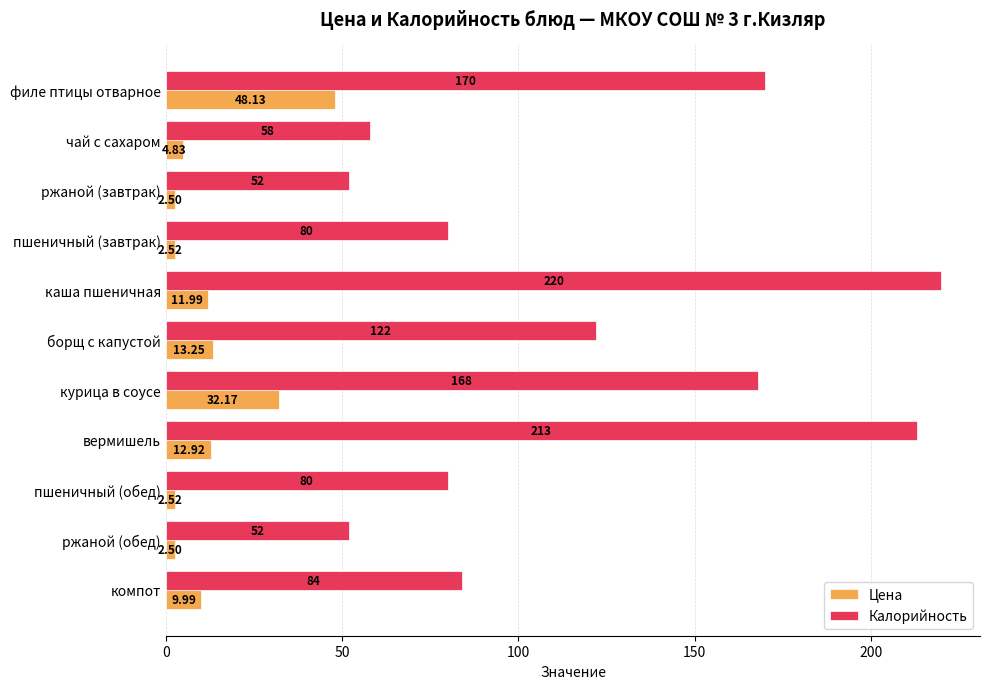

What is the difference between the Калорийность values at курица в соусе and вермишель?

45.0